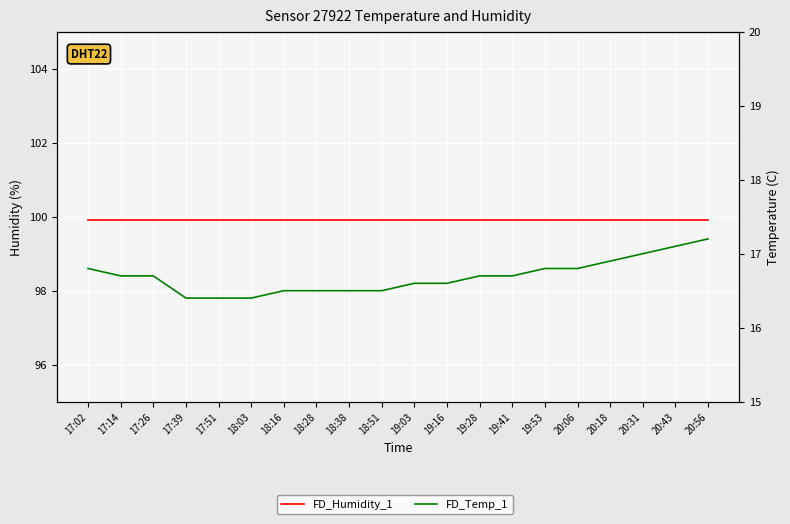

The value of FD_Temp_1 at 18:38 is 16.5. True or false?

True